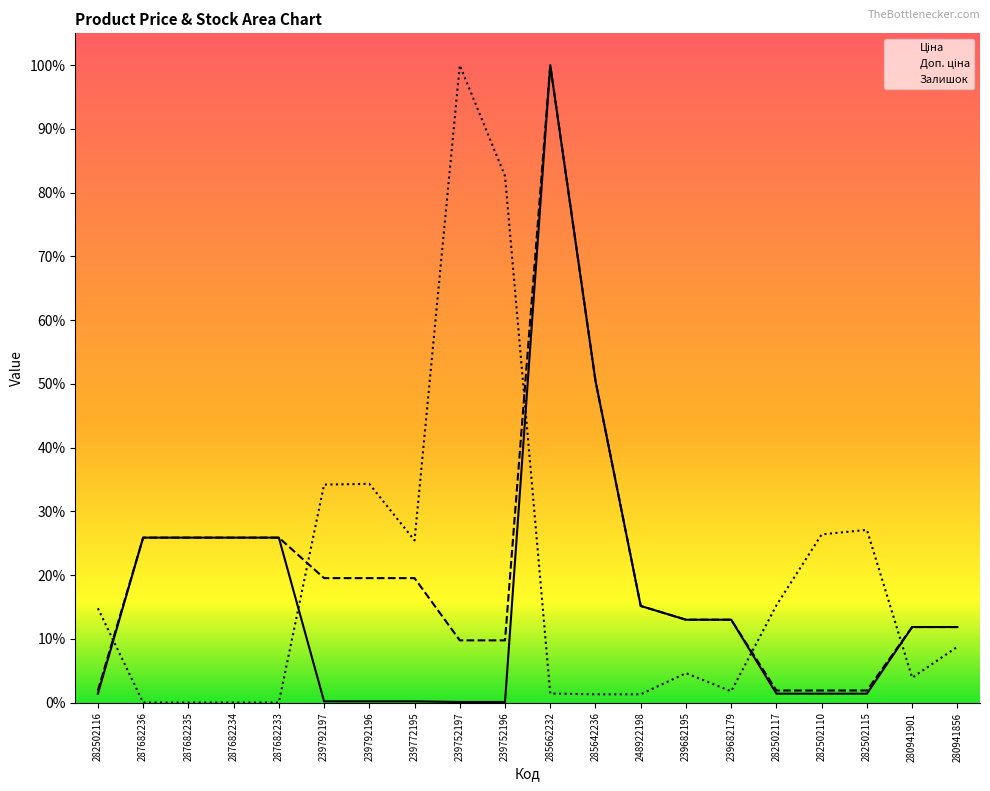

Which series has the largest total across all categories?

Доп. ціна